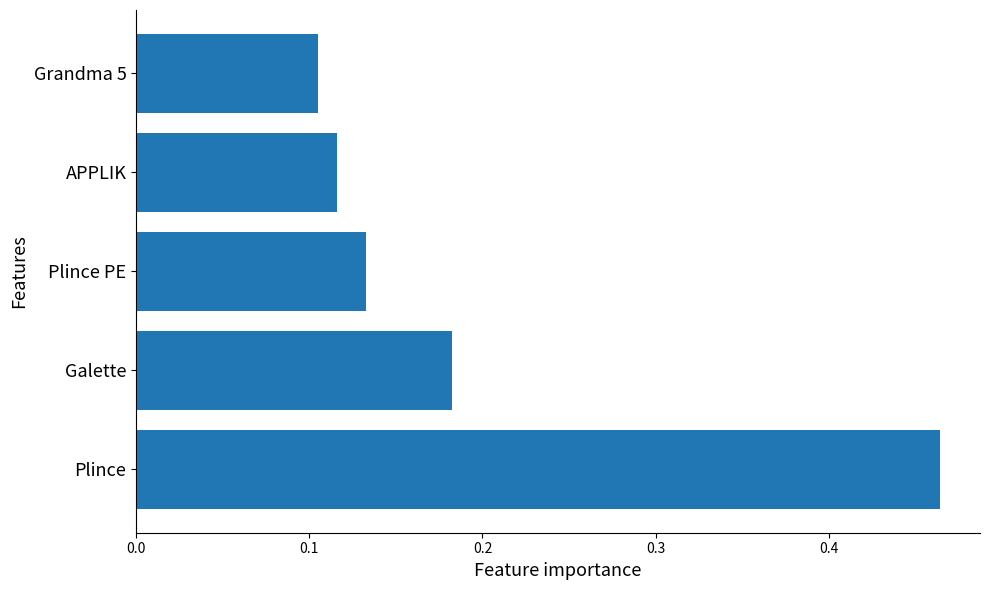

Count the number of data series in this chart.

1